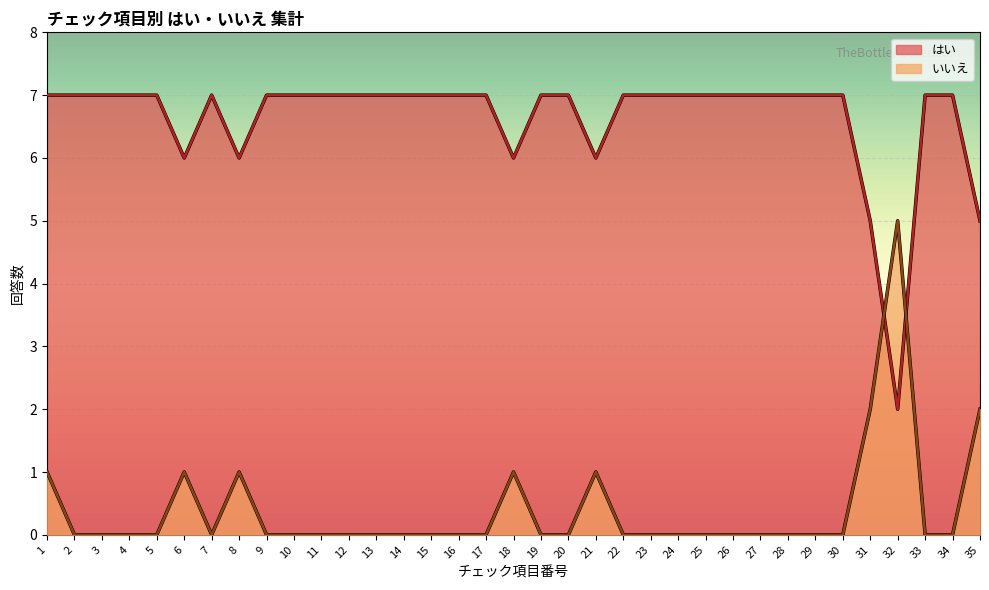

How many intersections are there between はい and いいえ?

2